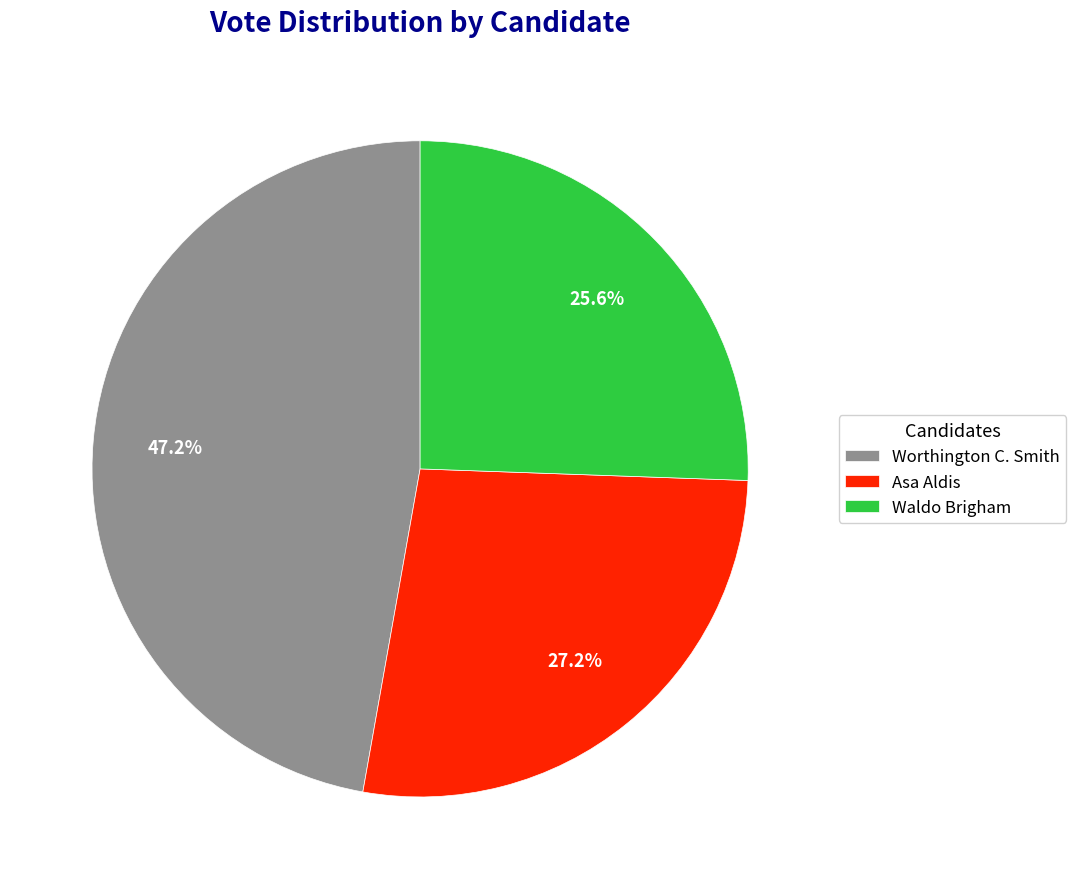

To the nearest percent, what is the average slice percentage?

33%